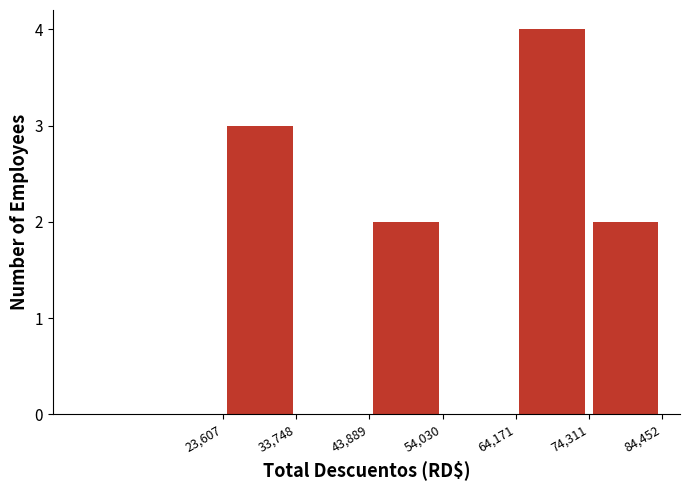

Reading left to right, list every bar in this chart as the range it spans on the x-axis followed by its height. The values are not printed on the chart, so give them approximately, as read against the axis.

23,607 to 33,748: 3
33,748 to 43,889: 0
43,889 to 54,030: 2
54,030 to 64,171: 0
64,171 to 74,311: 4
74,311 to 84,452: 2